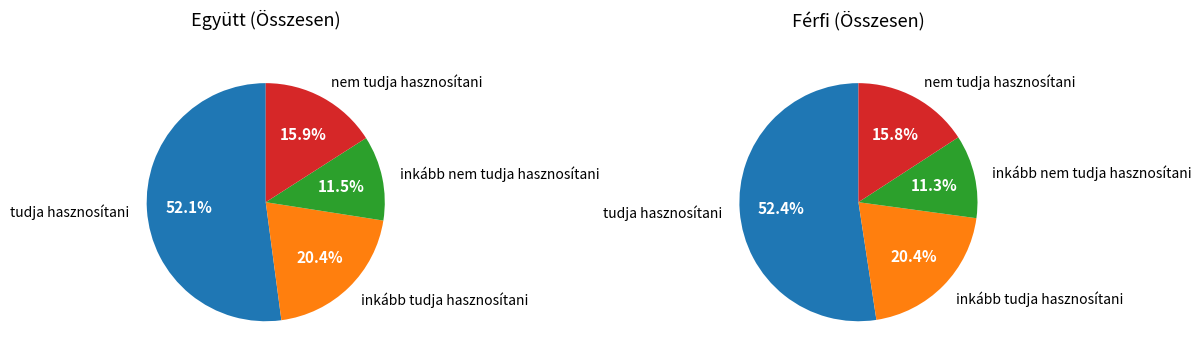

To the nearest percent, what is the difference between the largest and smallest slice percentages?

41%